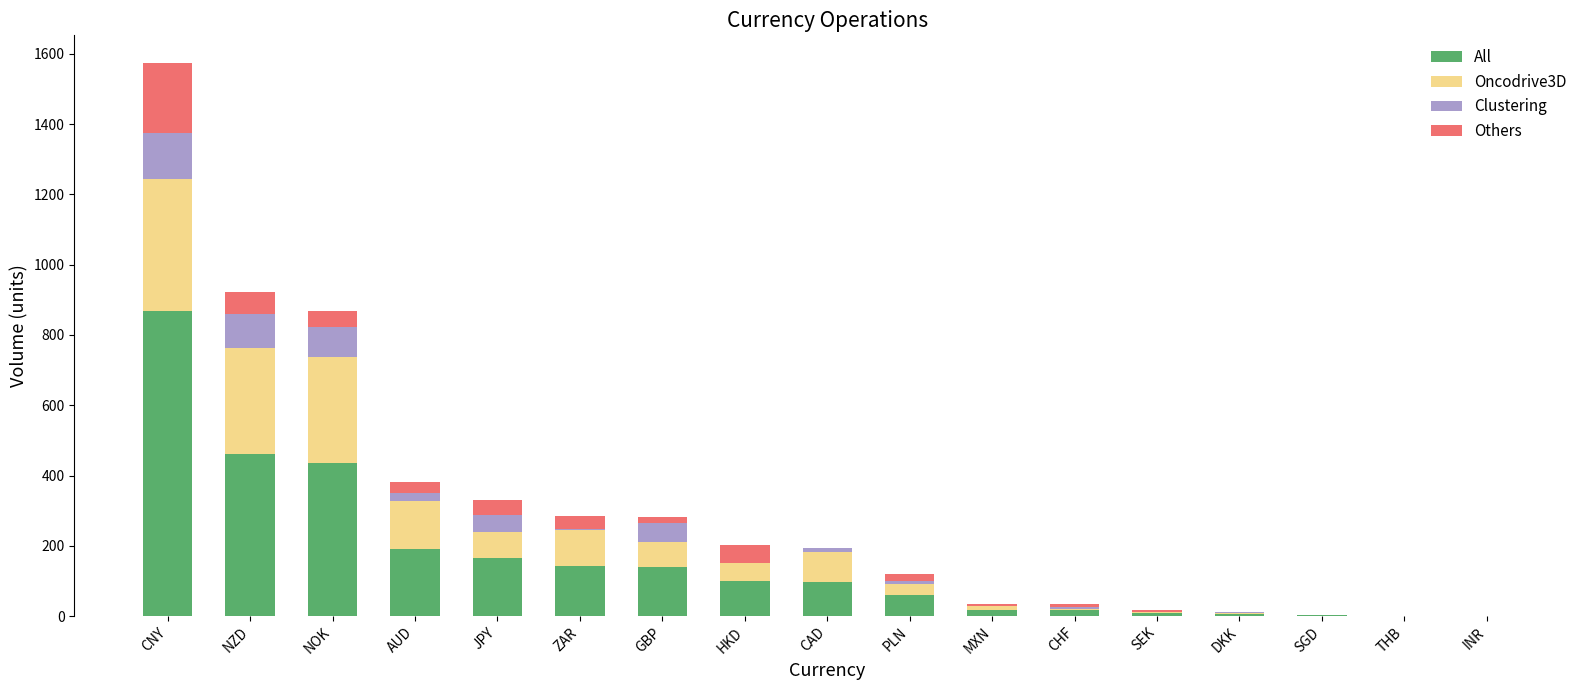

How many data points does each series have?

17